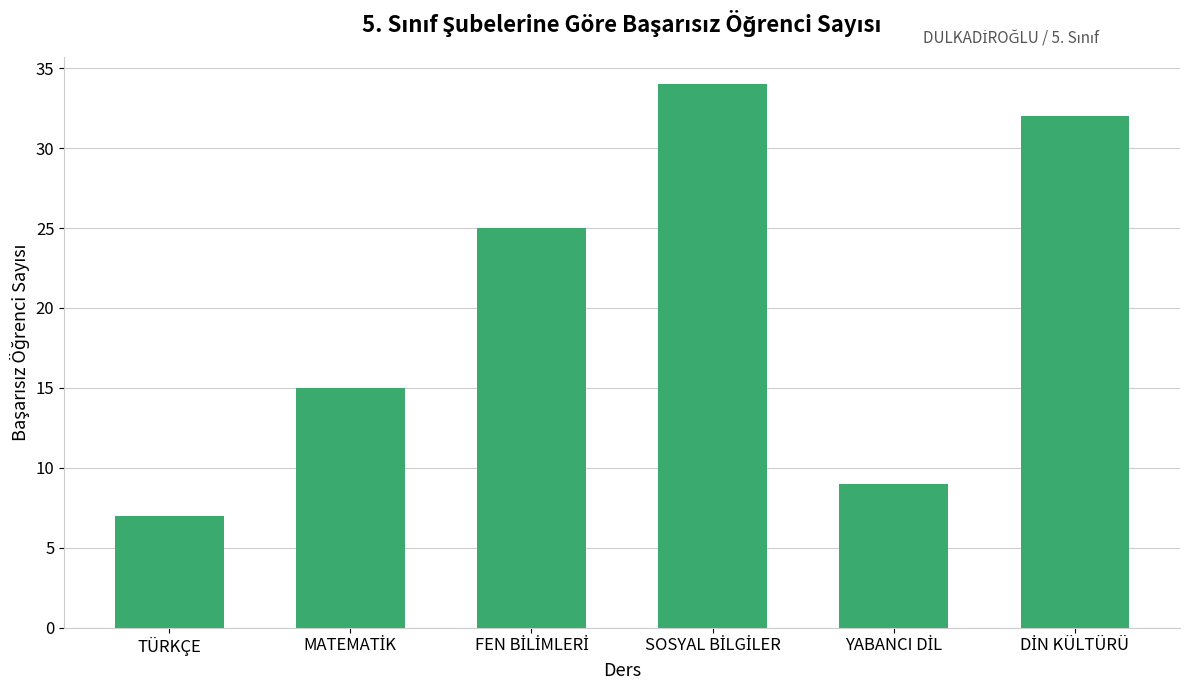

Which label corresponds to the smallest value in the chart?

TÜRKÇE